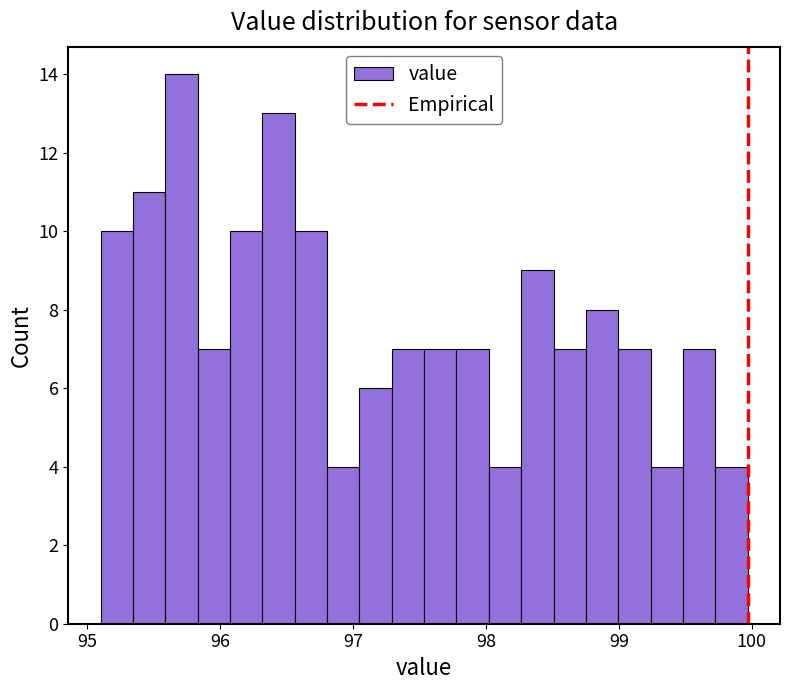

Around what value on the x-axis is the tallest bar? Give the approximate position of its centre, as read against the axis.

95.7